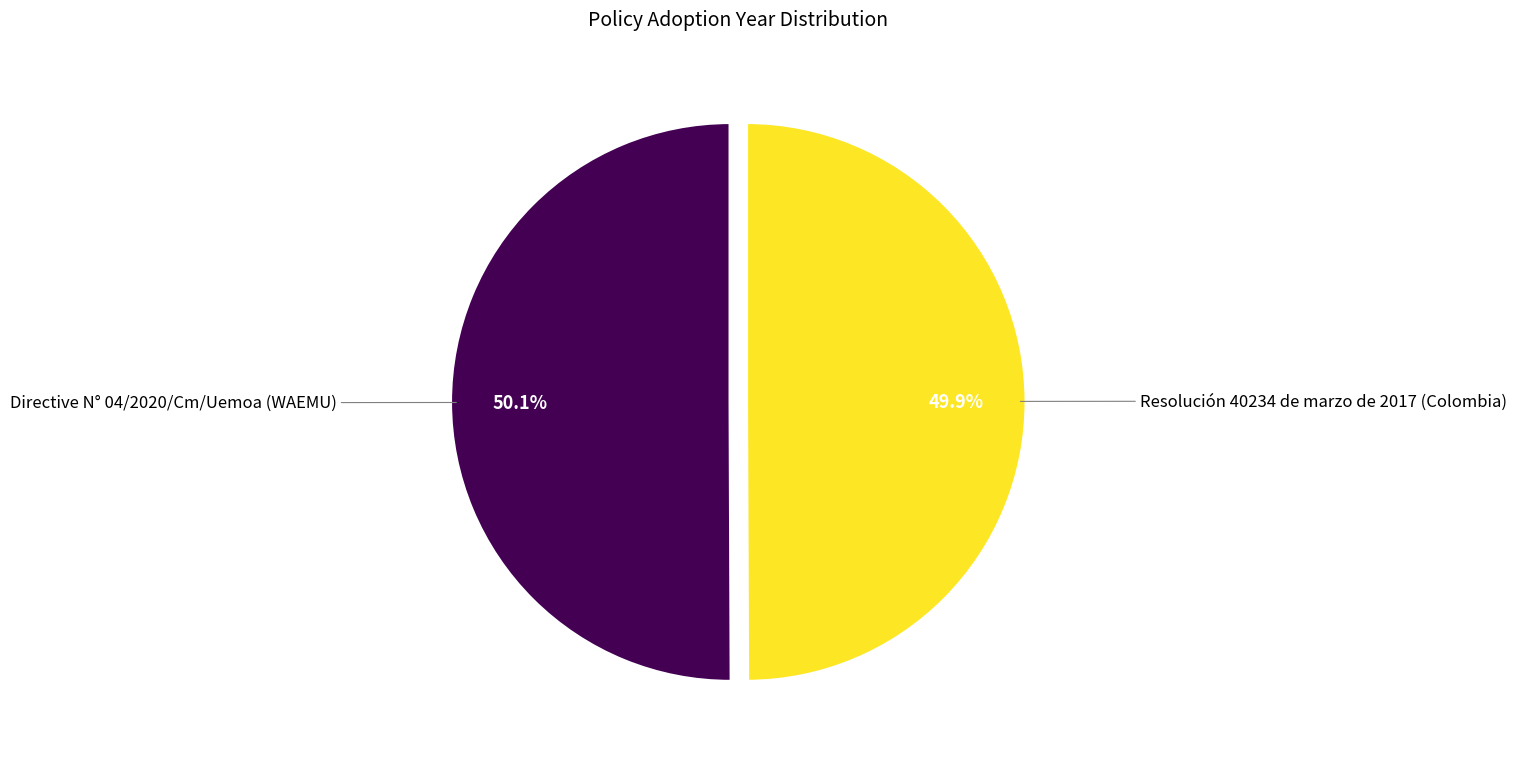

What percentage is NOT represented by Directive N° 04/2020/Cm/Uemoa (WAEMU)?

49.9%